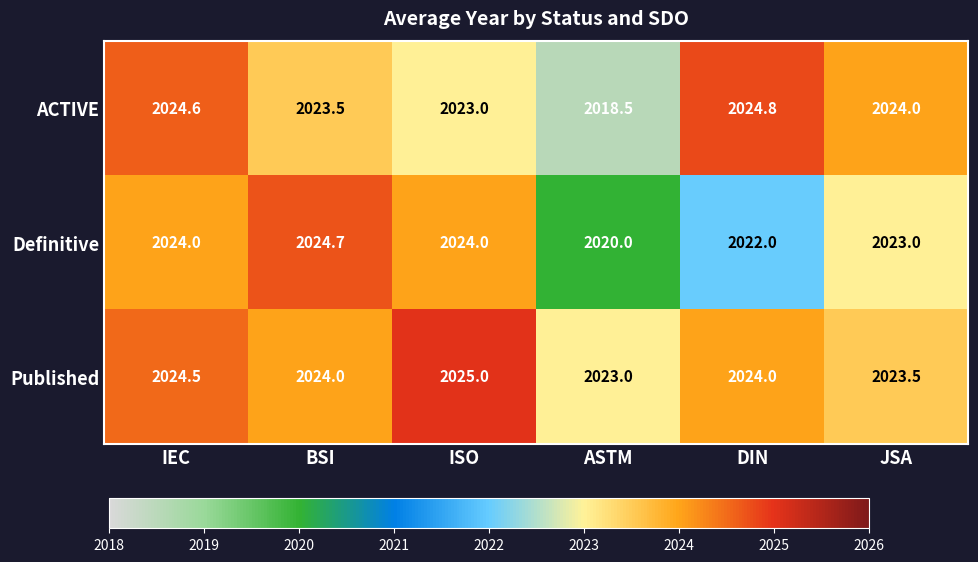

At IEC, list the series in order from smallest to largest.

Definitive, Published, ACTIVE